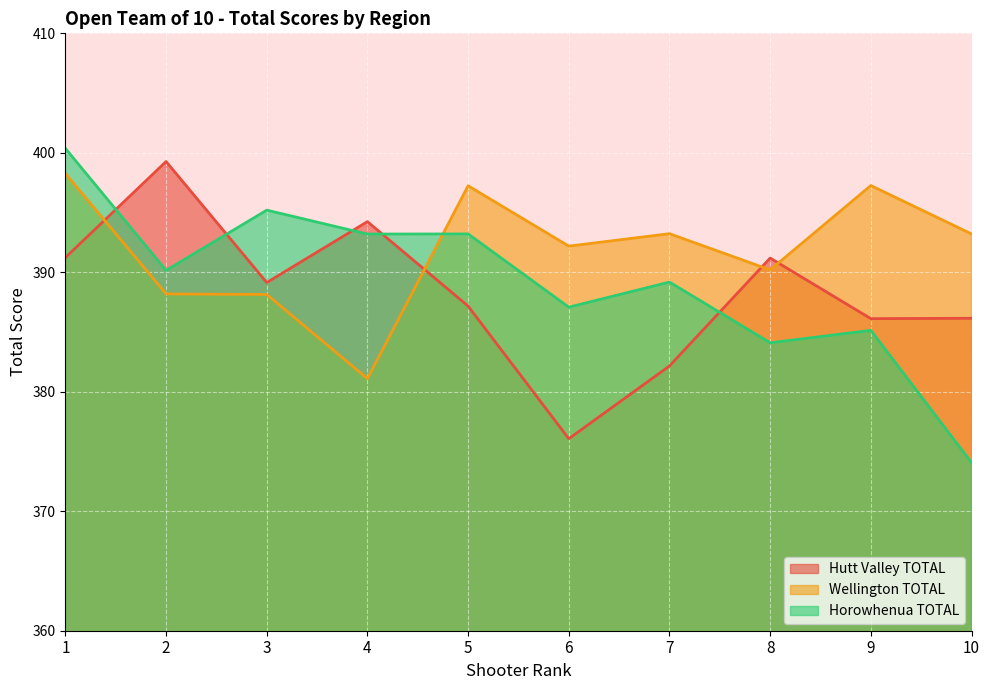

Reading left to right, transcribe all the data shown in this chart.

Hutt Valley TOTAL: 391.2	399.3	389.1	394.2	387.2	376.1	382.2	391.2	386.1	386.1
Wellington TOTAL: 398.3	388.2	388.1	381.1	397.2	392.2	393.2	390.2	397.3	393.2
Horowhenua TOTAL: 400.4	390.2	395.2	393.2	393.2	387.1	389.2	384.1	385.1	374.1